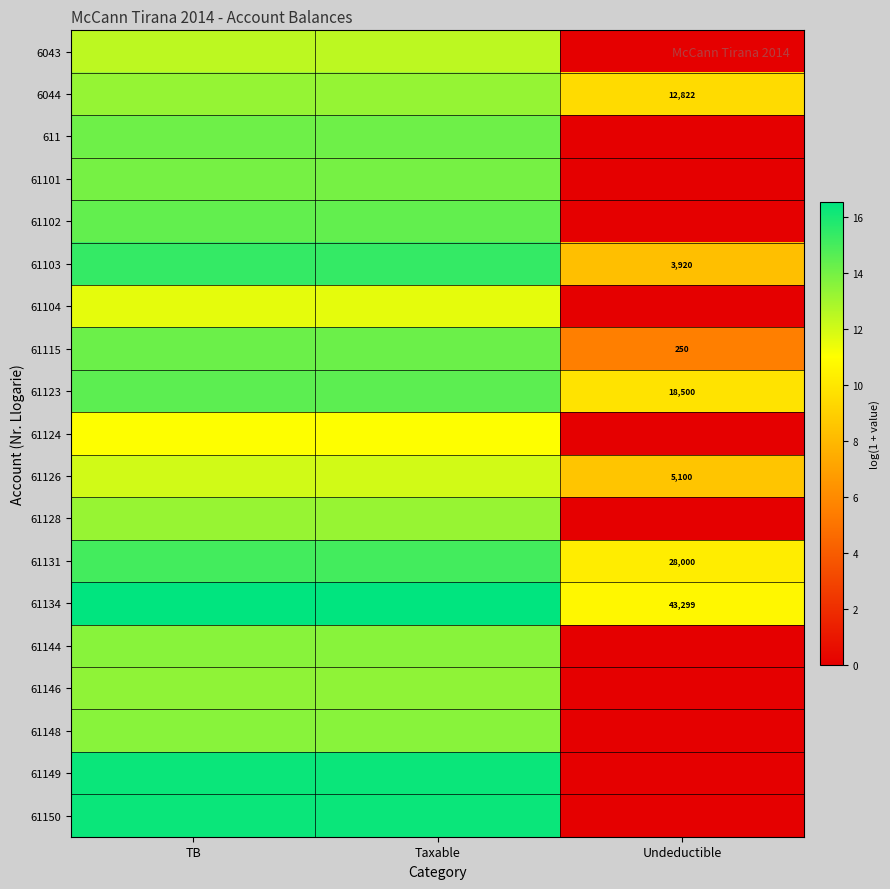

At which label is 61131 closest to 12?

Undeductible